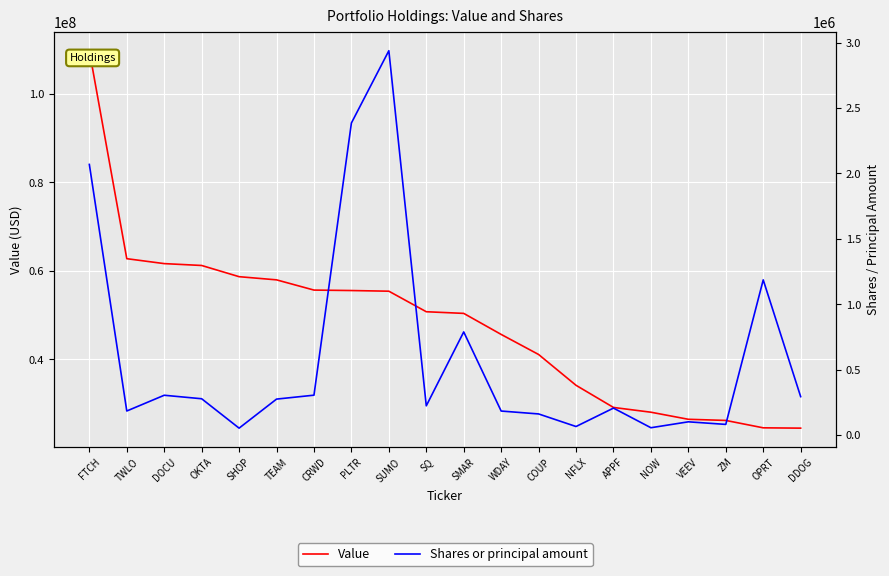

True or false: Value has more than 0 interior local peaks.

False